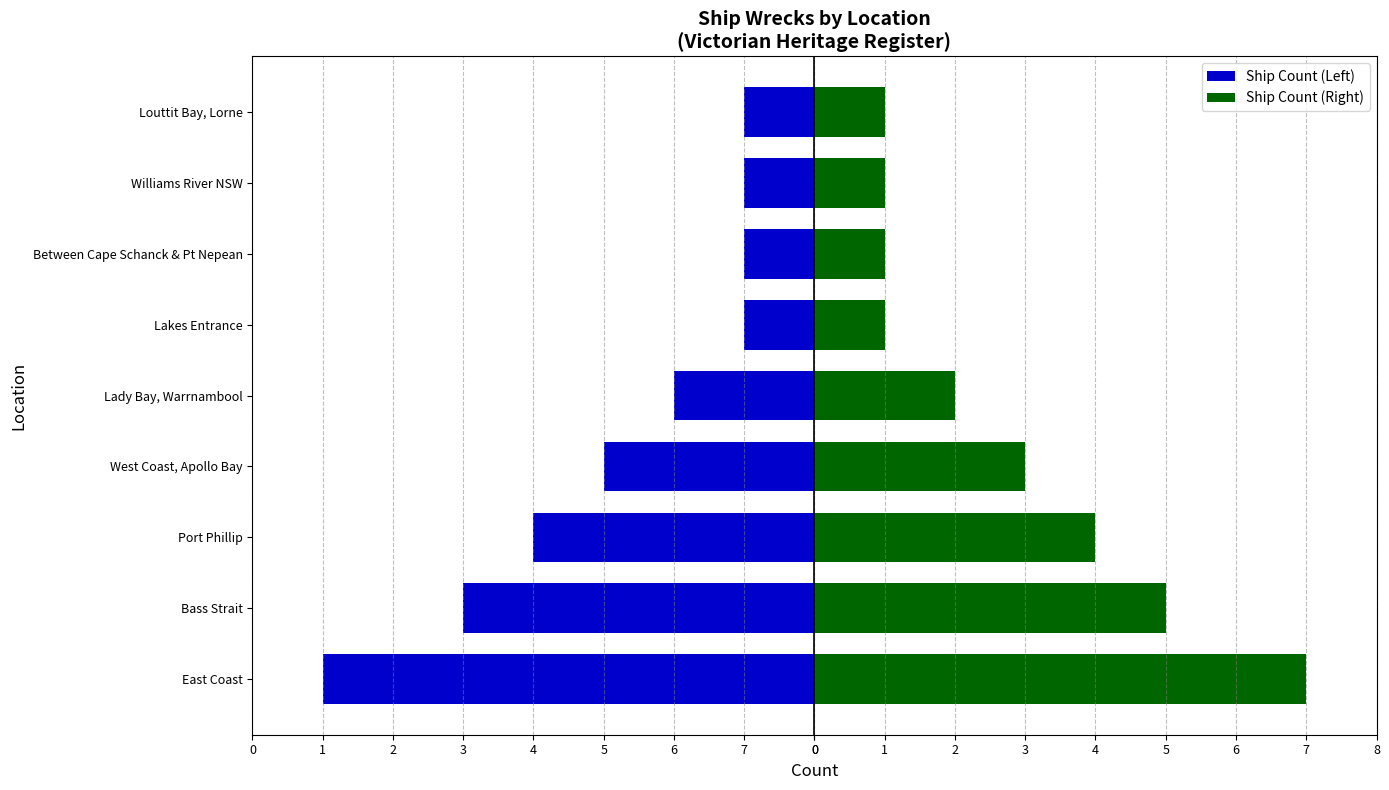

What is the spread (max minus min) of values at Lady Bay, Warrnambool?

4